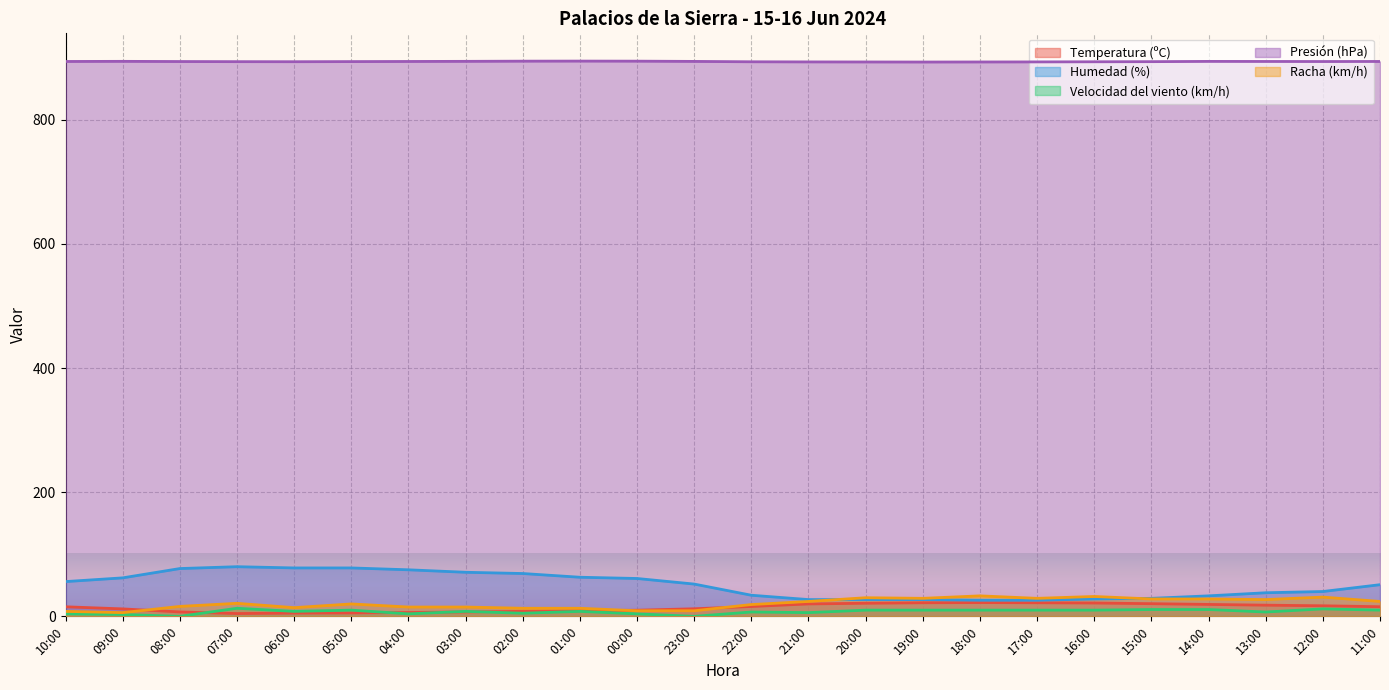

How many lines are shown in the chart?

5